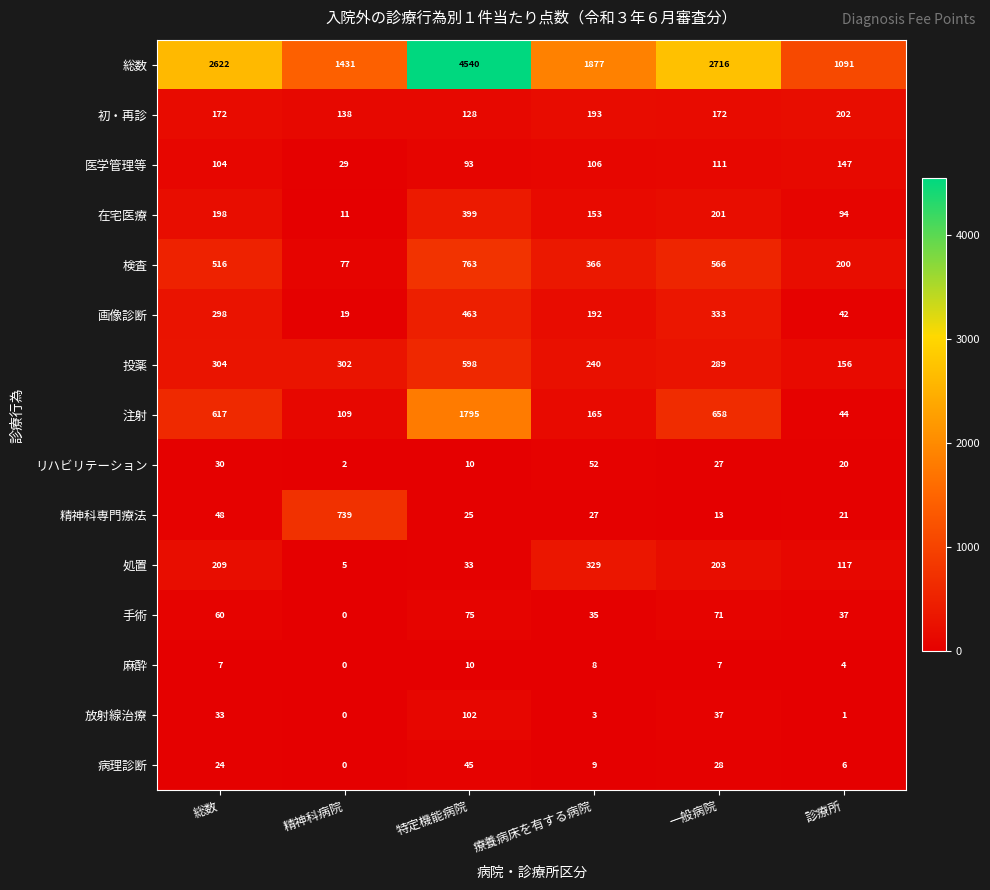

Which category has the highest value across all series?

特定機能病院